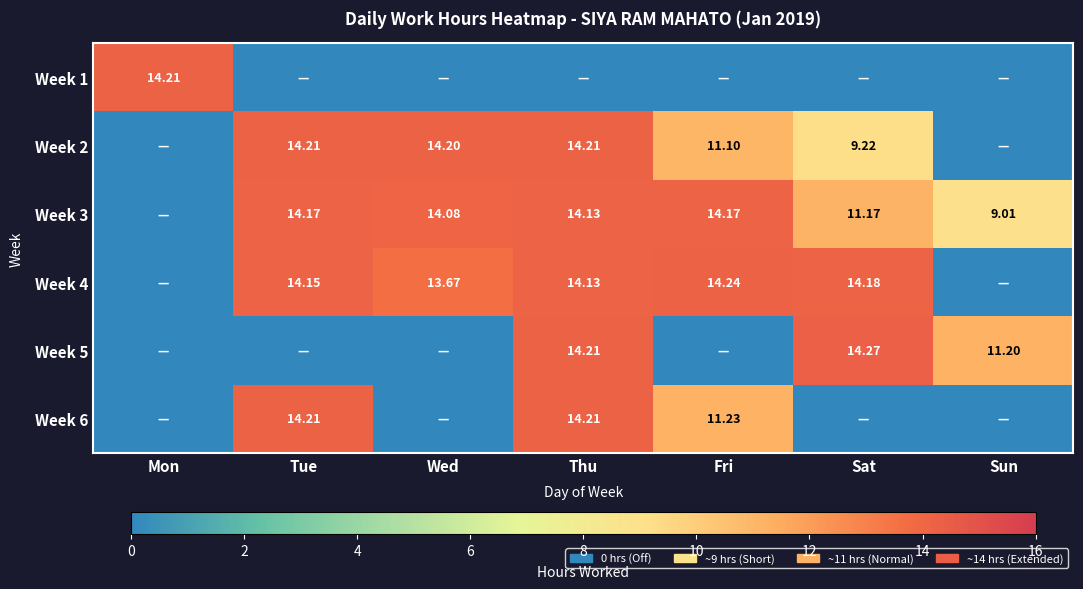

Rank the series at Sun from lowest to highest value.

Week 1, Week 2, Week 4, Week 6, Week 3, Week 5